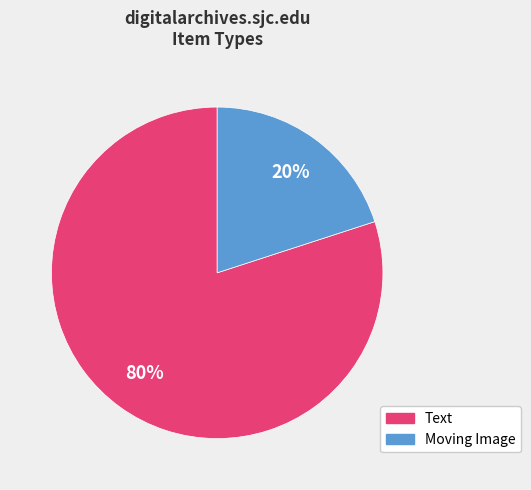

To the nearest percent, what is the difference between the largest and smallest slice percentages?

60%